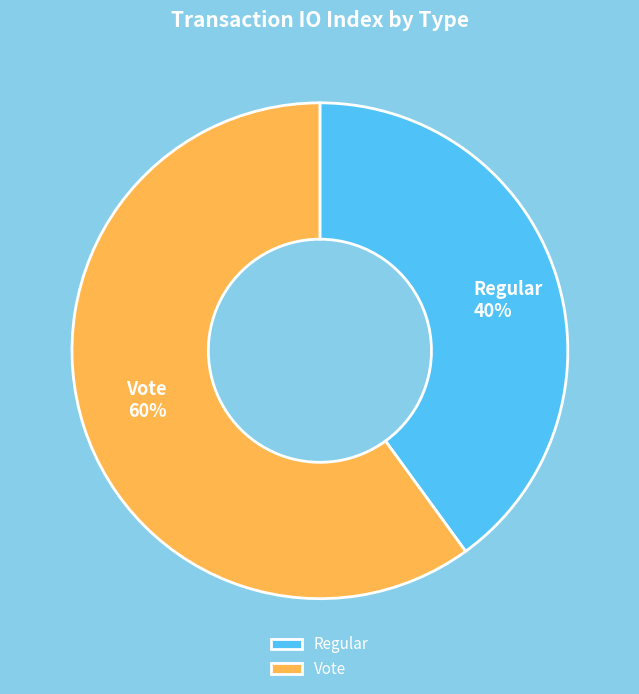

Does Regular account for over 50% of the chart?

No